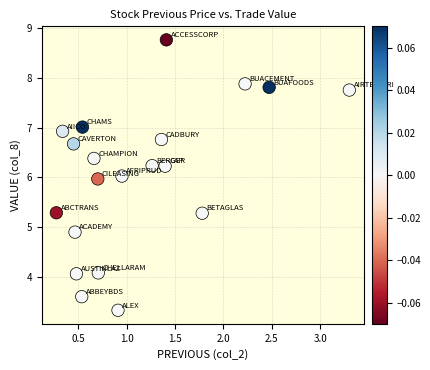

What is the range of X values (max minus min)?

3.0